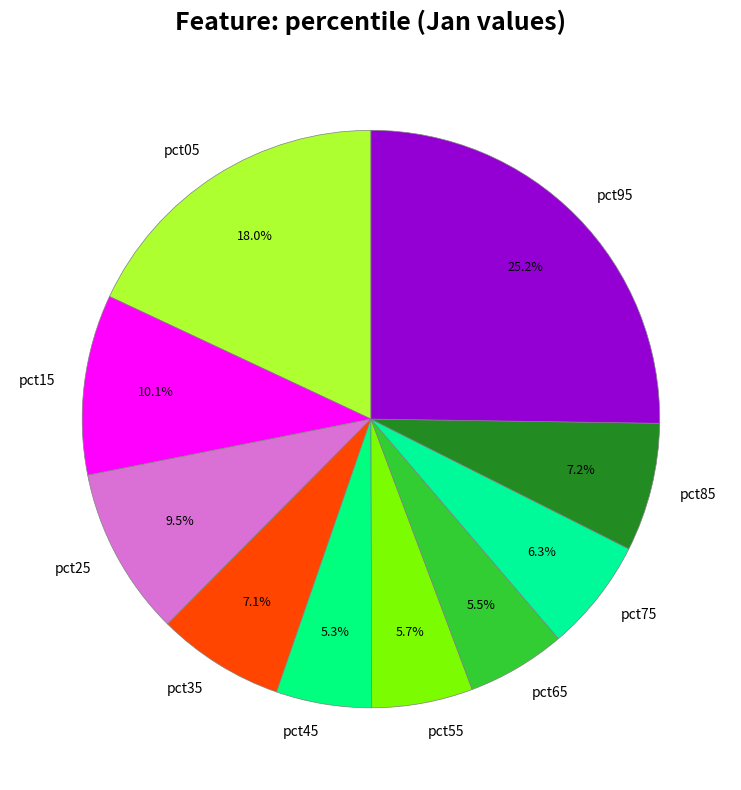

How many slices are in this pie chart?

10